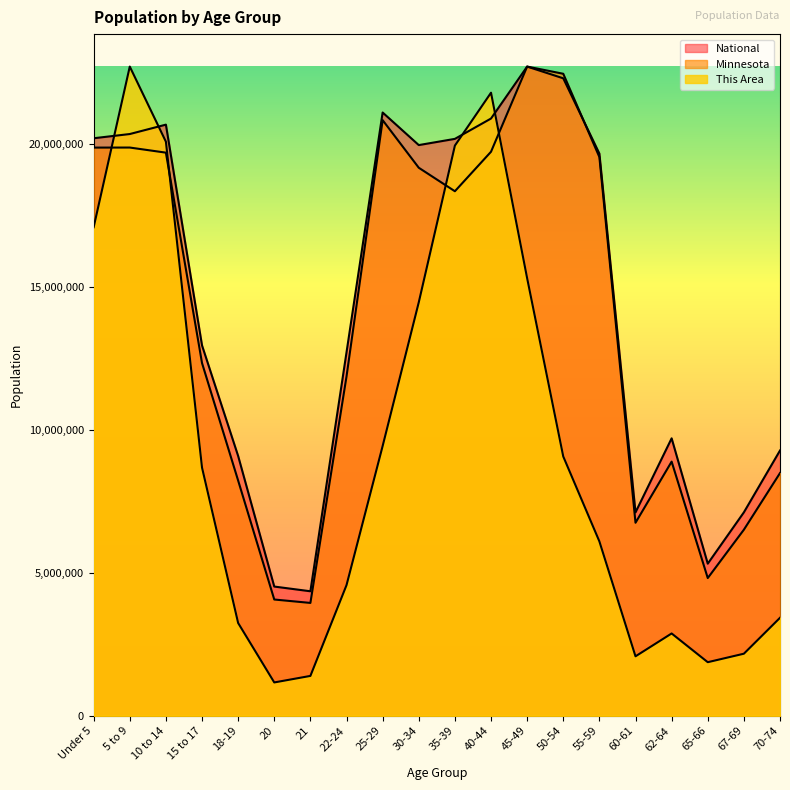

Does the chart have visible grid lines?

No